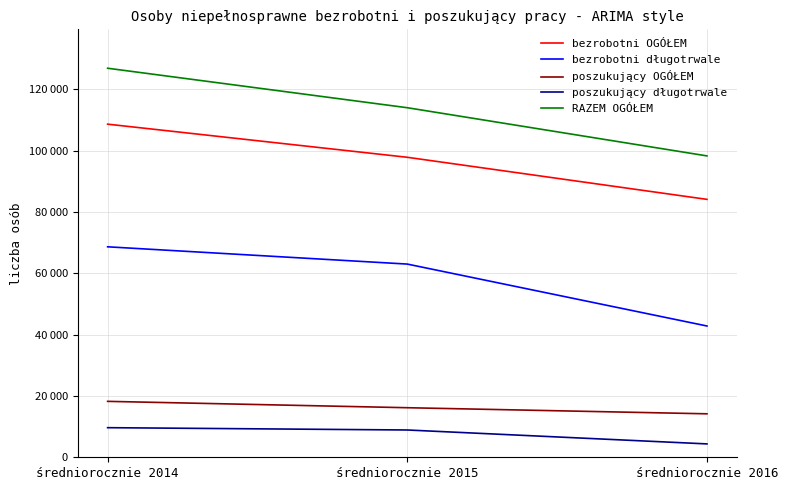

Which has a higher value, średniorocznie 2014 or średniorocznie 2016?

średniorocznie 2014